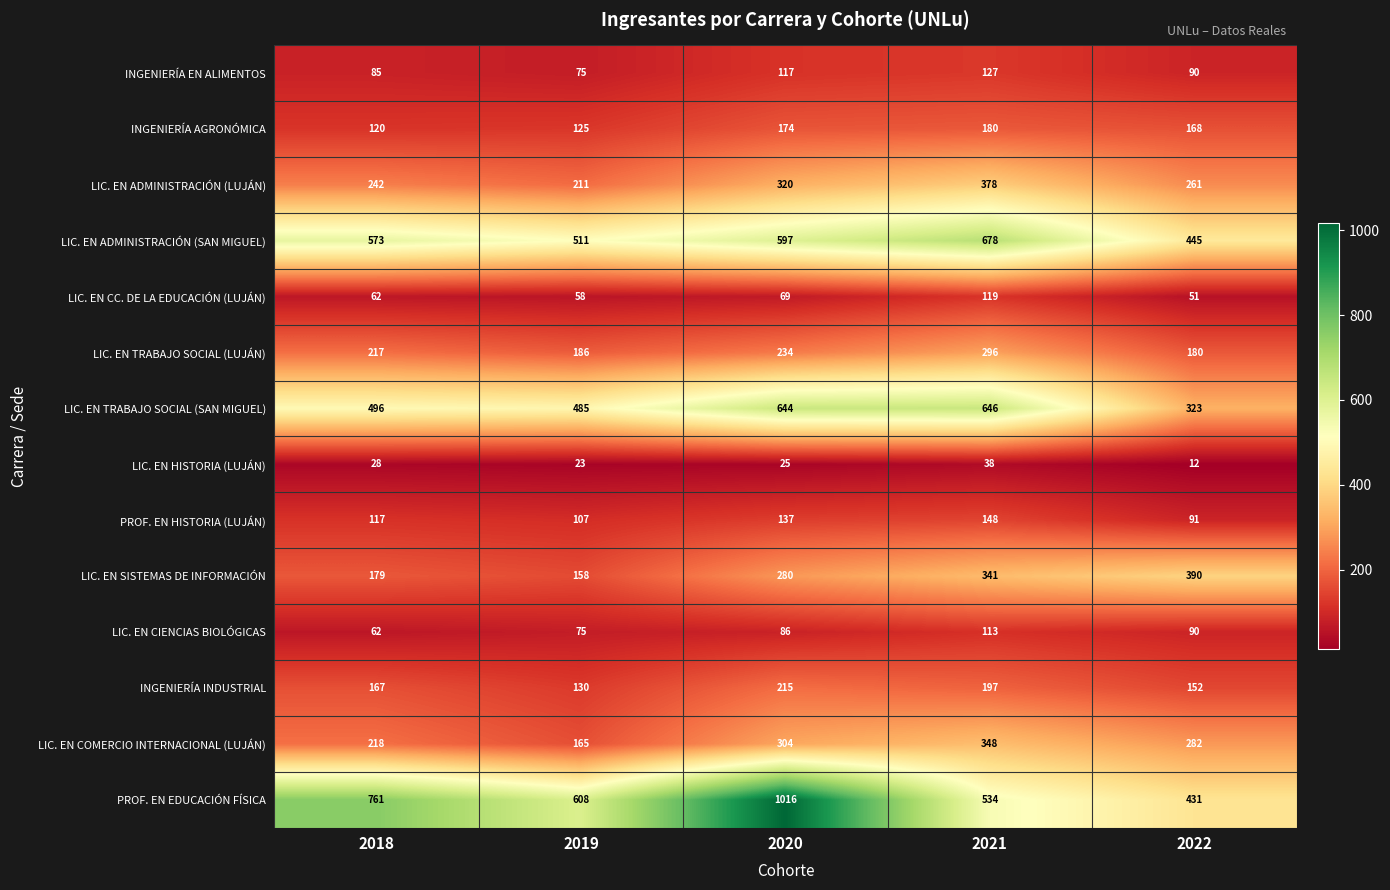

At which category is the sum across all series the highest?

2020